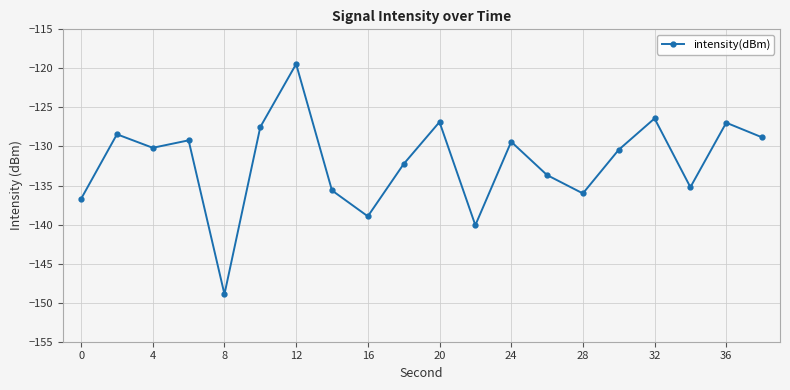

What is the sum of all values?

-2641.1